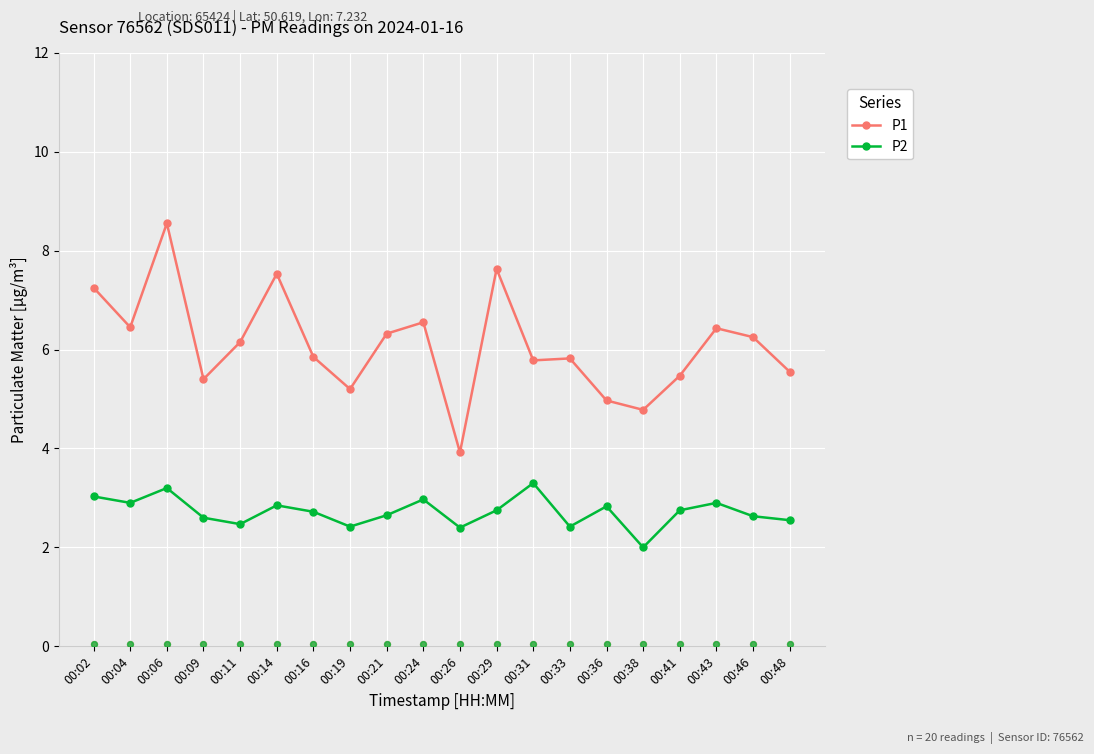

At which category is the sum across all series the highest?

00:06